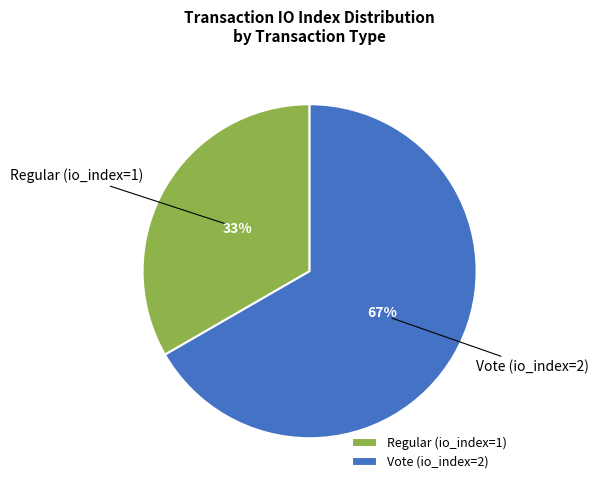

Do Regular (io_index=1) and Vote (io_index=2) together represent more than half of the pie?

Yes